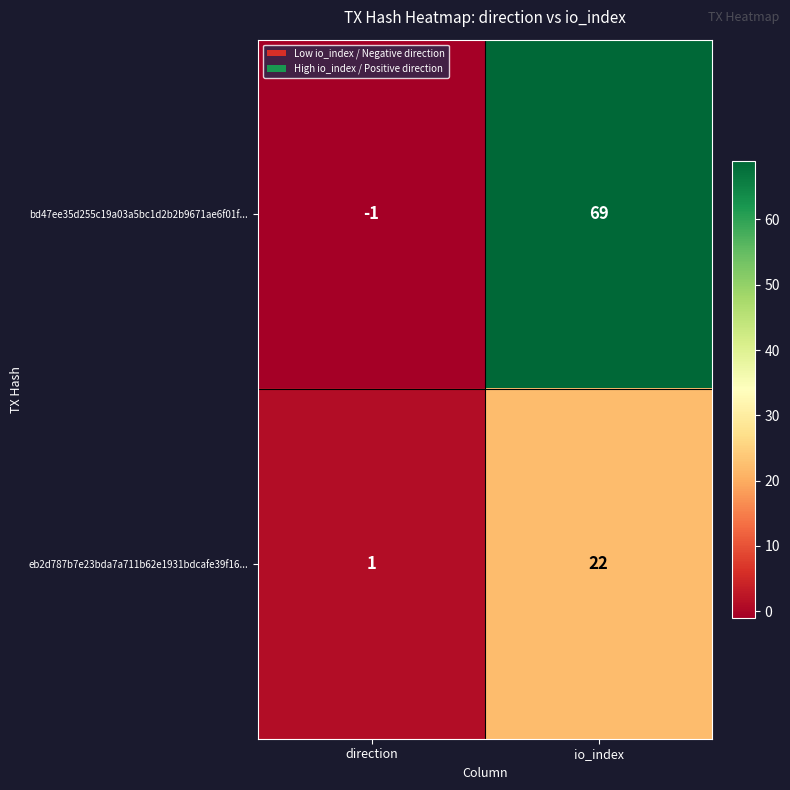

What is the total value across all series at io_index?

91